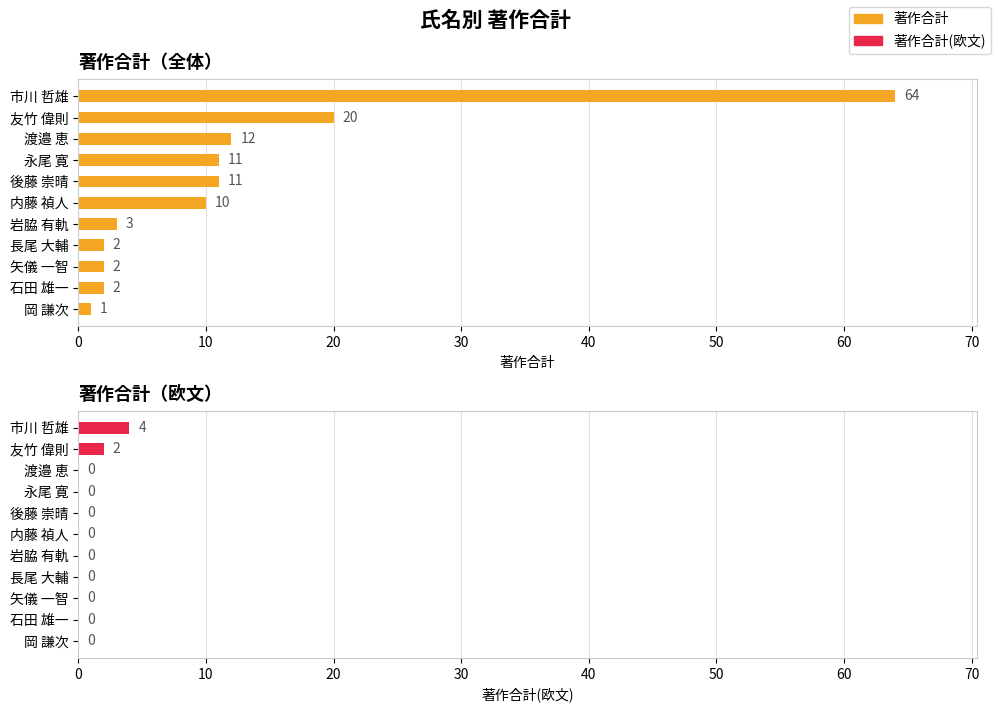

What is the total value across all series at 20?

12